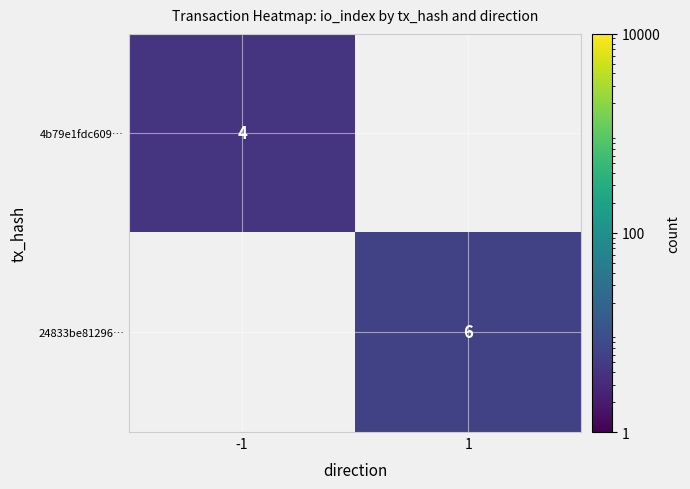

True or false: 4b79e1fdc609… has a value of 0.9 at -1.

False